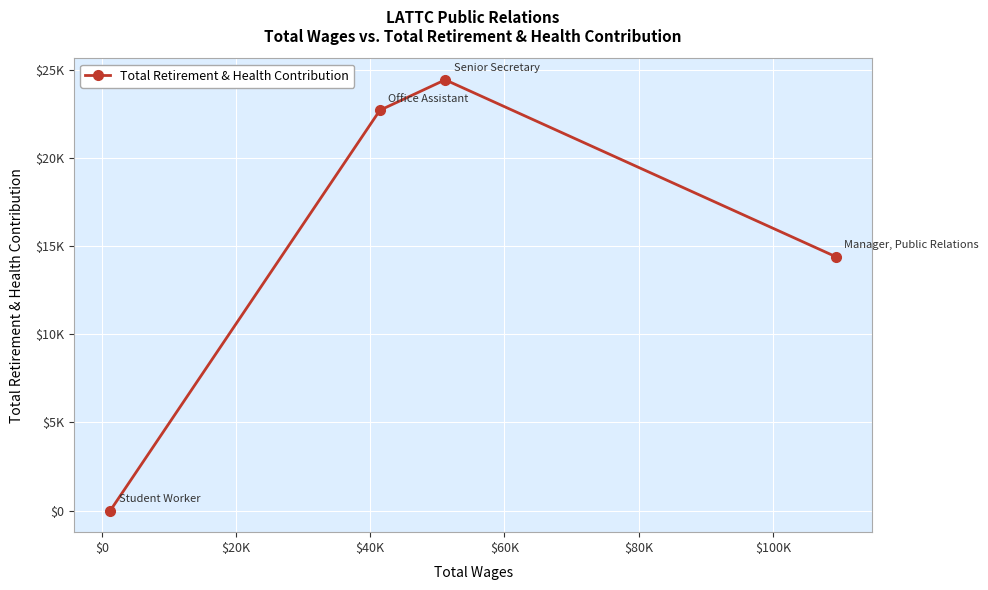

Does the chart have visible grid lines?

Yes